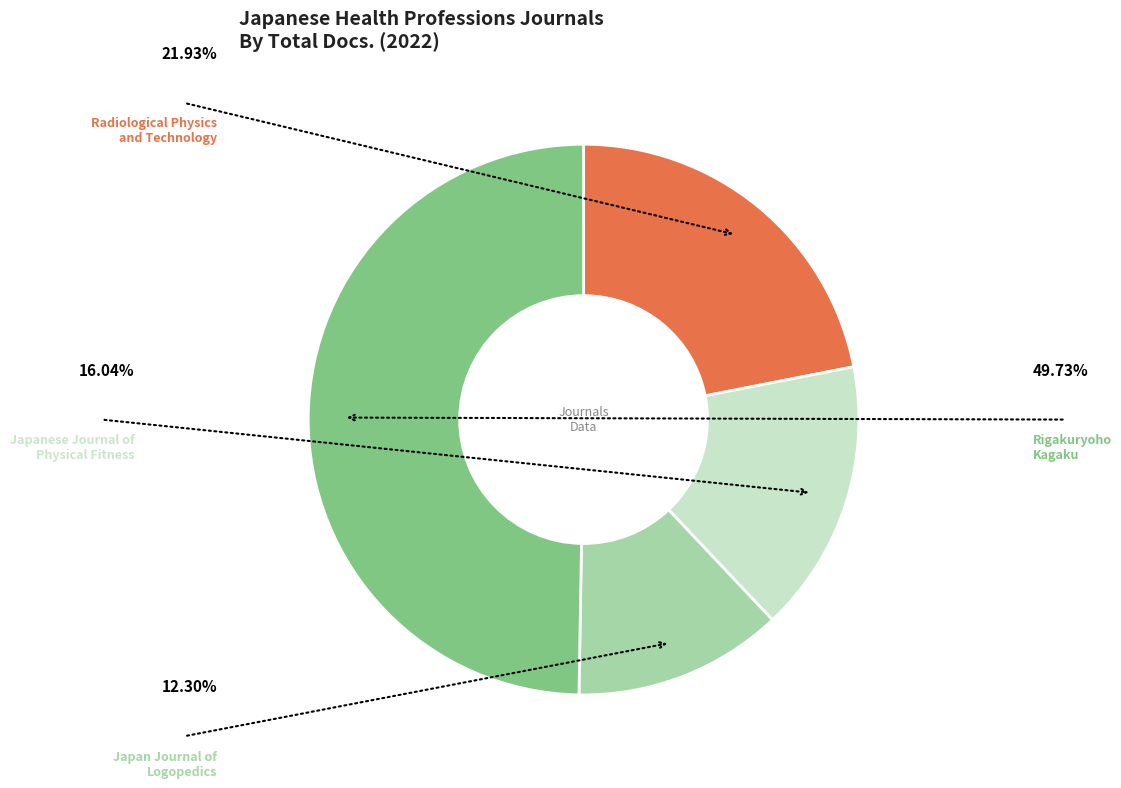

Is there any slice that represents more than half of the pie?

No